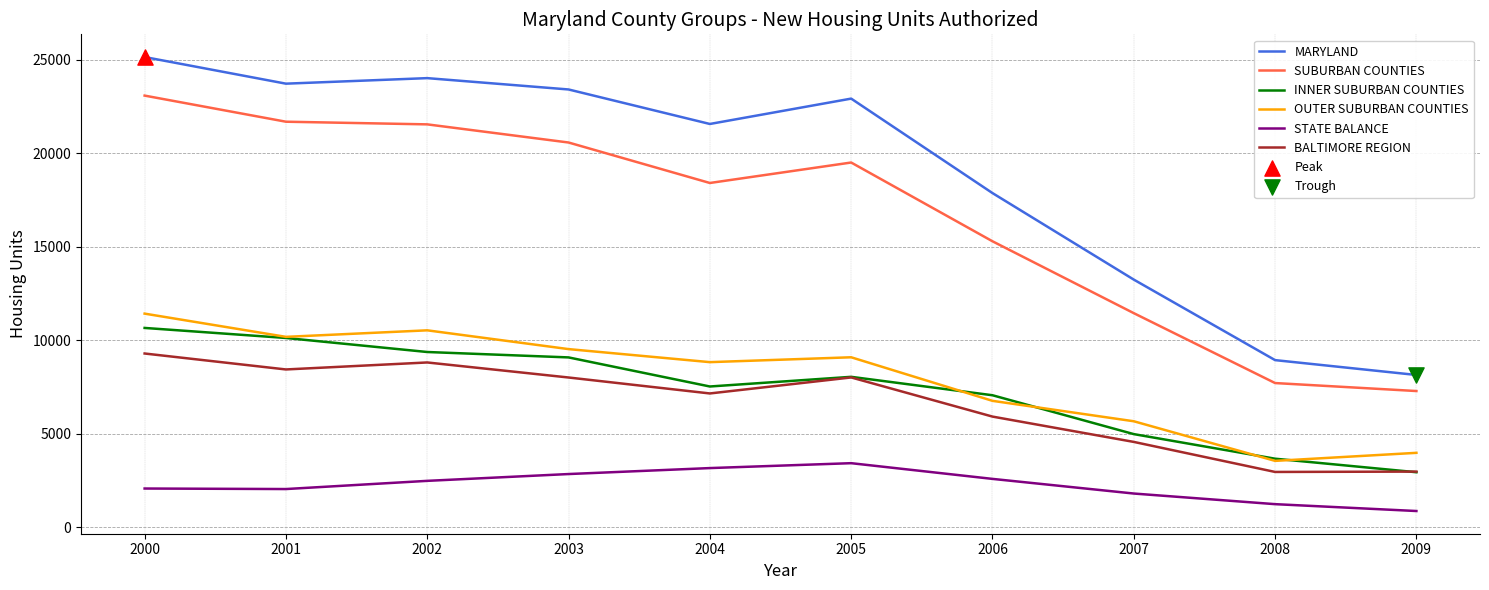

Which series has the largest total across all categories?

MARYLAND